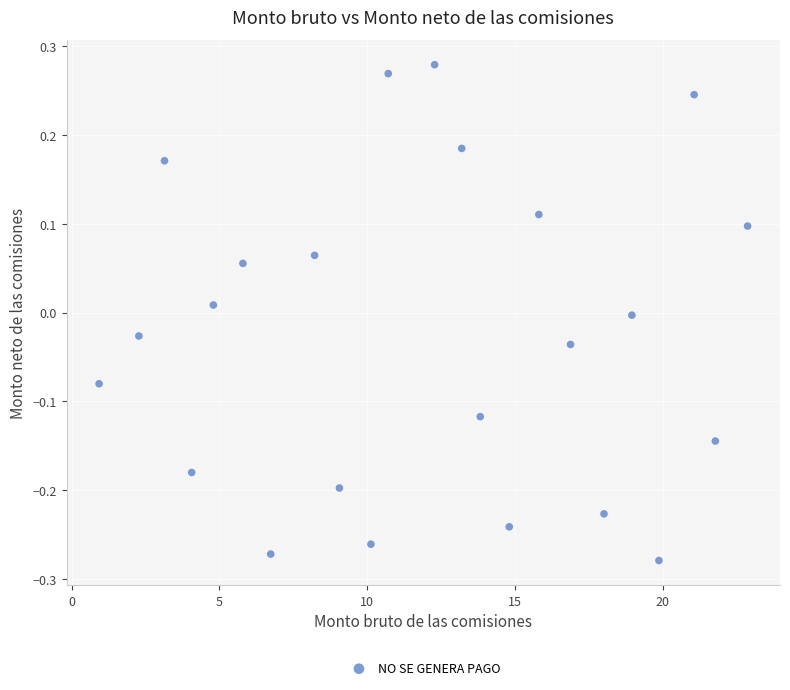

What is the range of Y values (max minus min)?

0.6